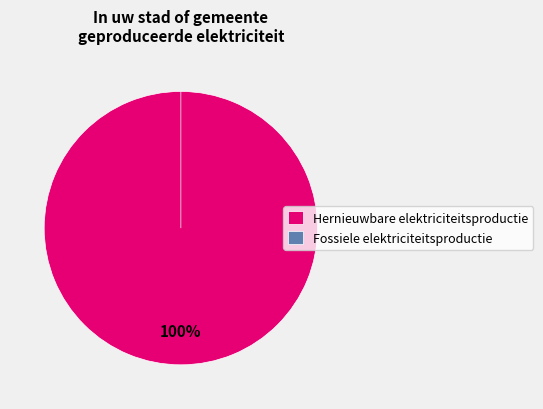

Rank the categories by value from highest to lowest.

Hernieuwbare elektriciteitsproductie, Fossiele elektriciteitsproductie